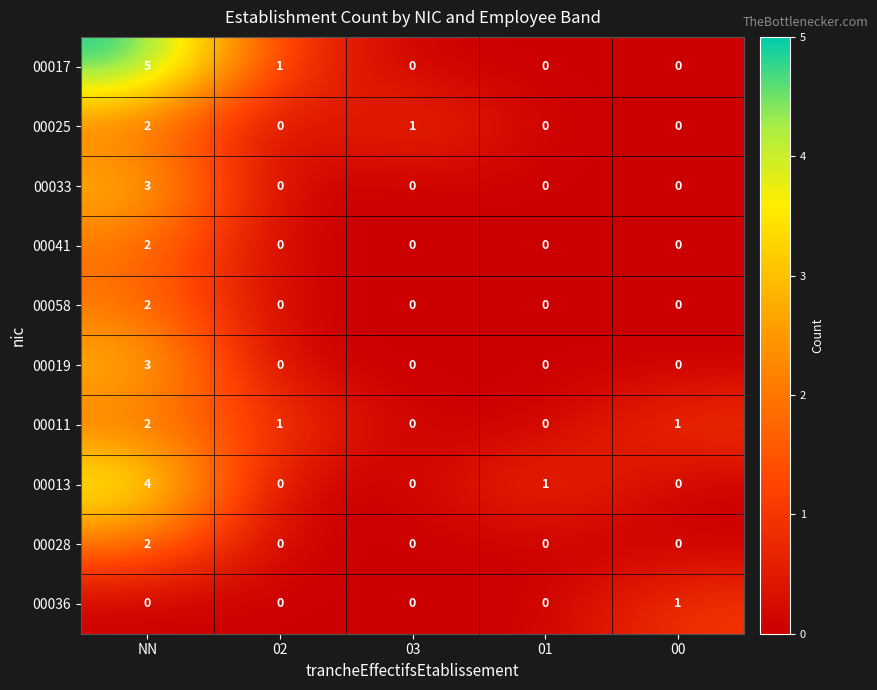

Between NN and 00, which series saw the biggest shift?

00017